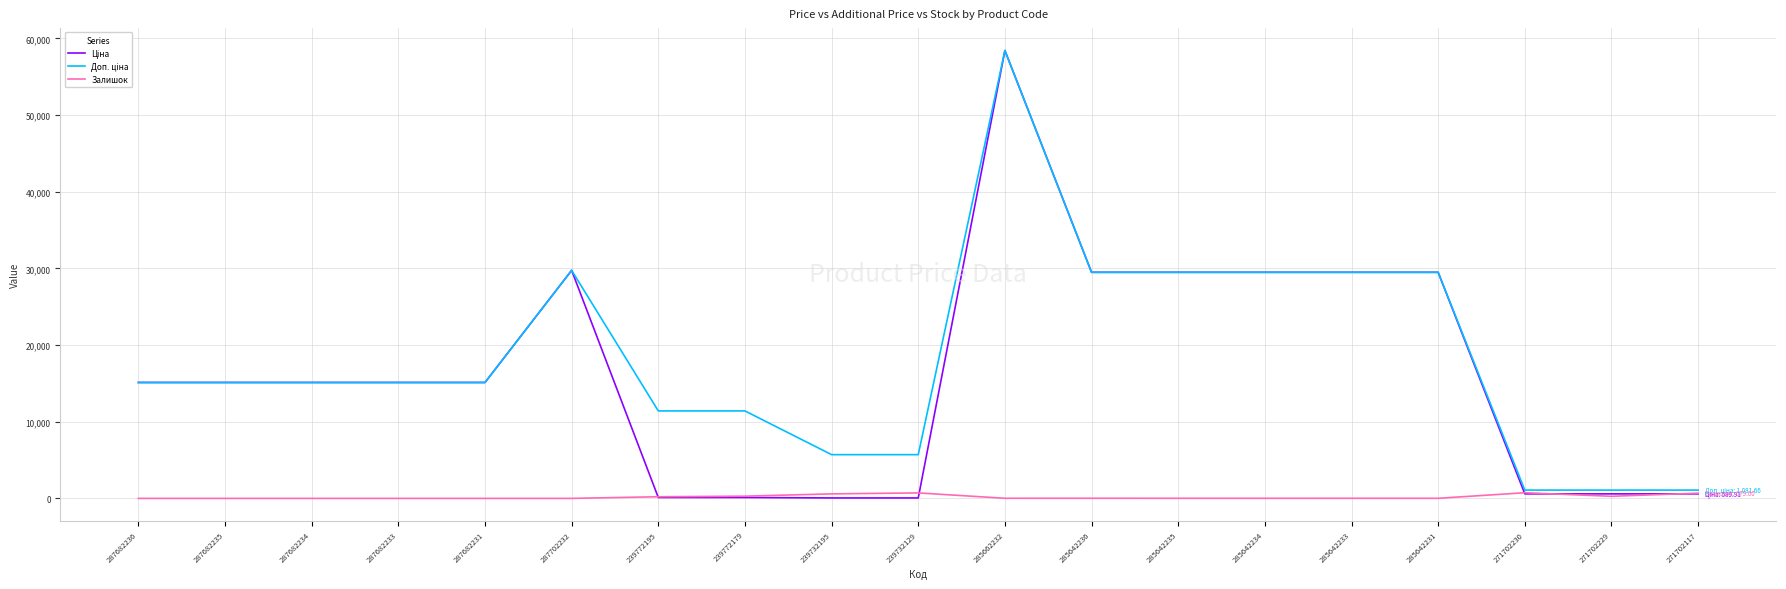

At which category is the sum across all series the highest?

285662232